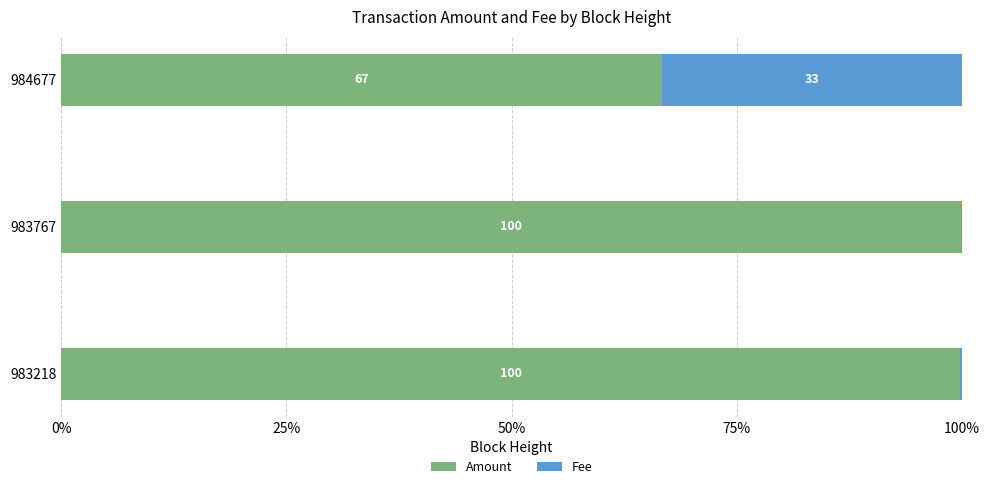

Which category has the highest value in the Amount series?

983767